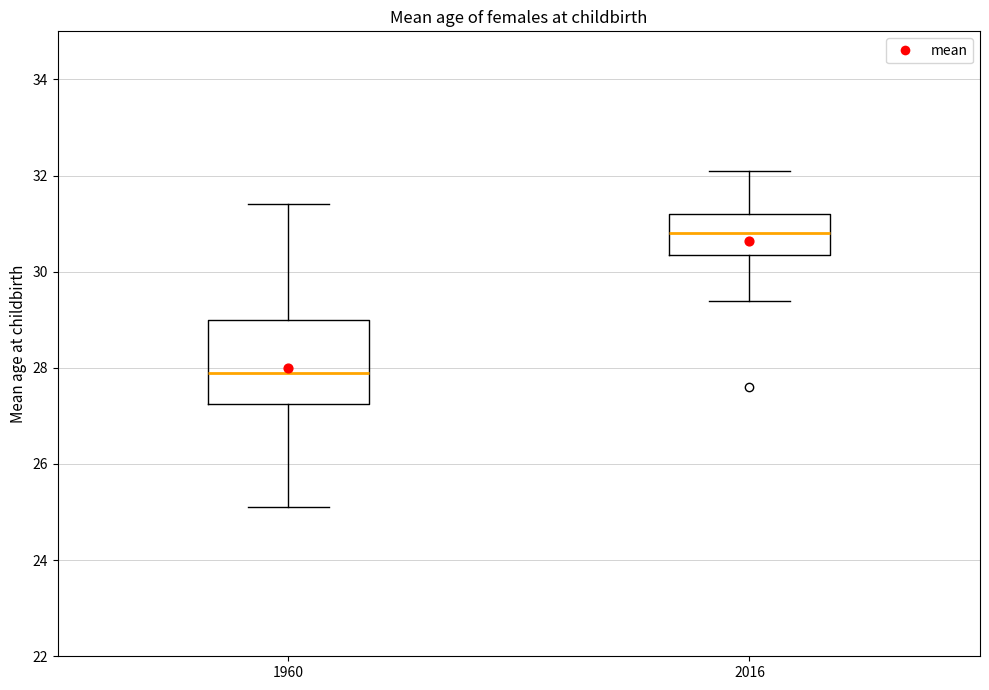

Which box's median line is the highest?

2016